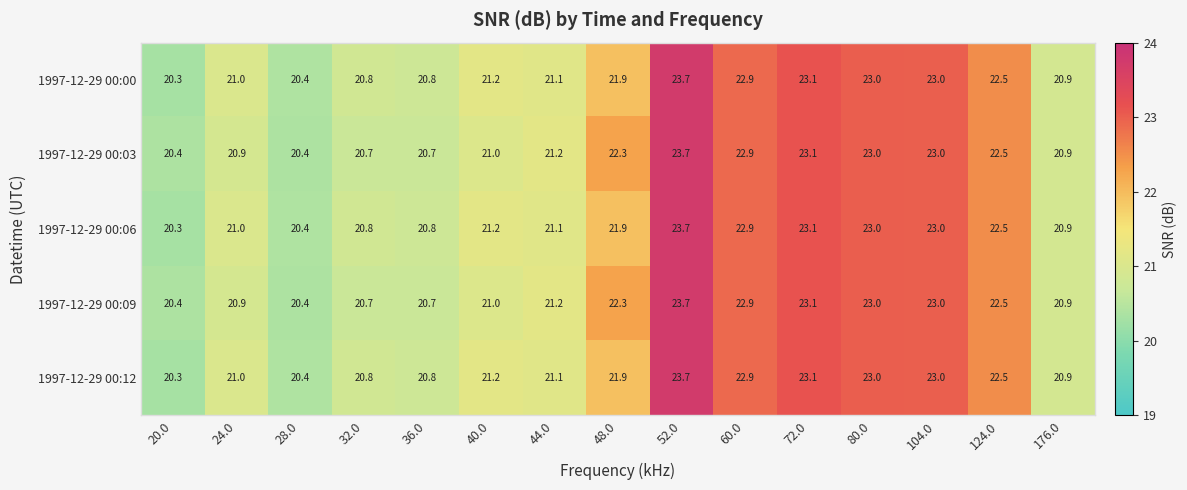

True or false: 1997-12-29 00:12 has a value of 40.7 at 104.0.

False